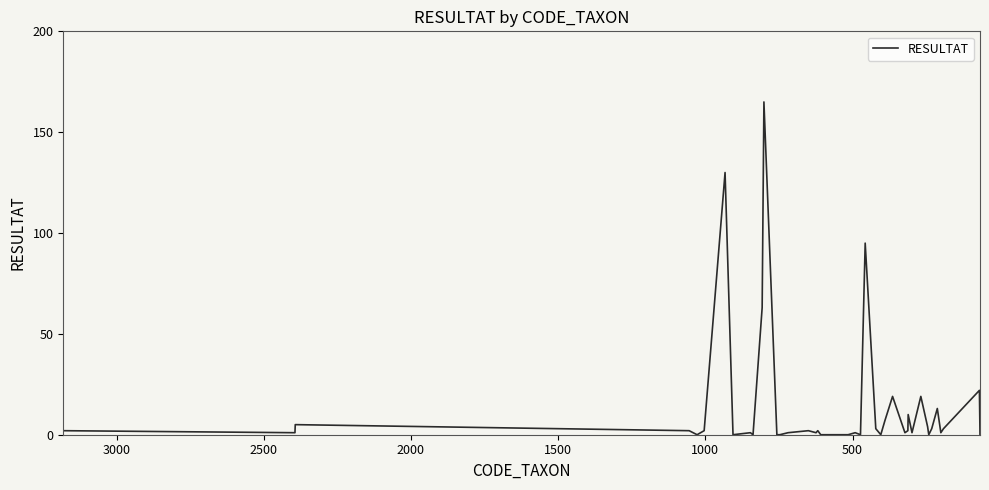

What is the value of the 3rd point from the left?

3